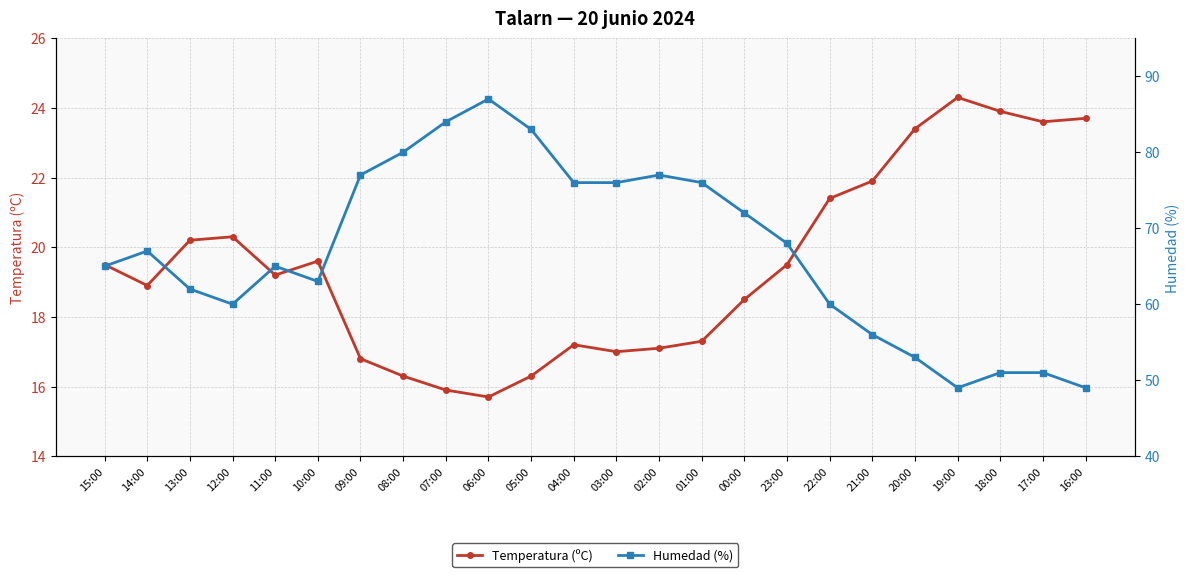

What is the minimum value shown in the chart?

15.7